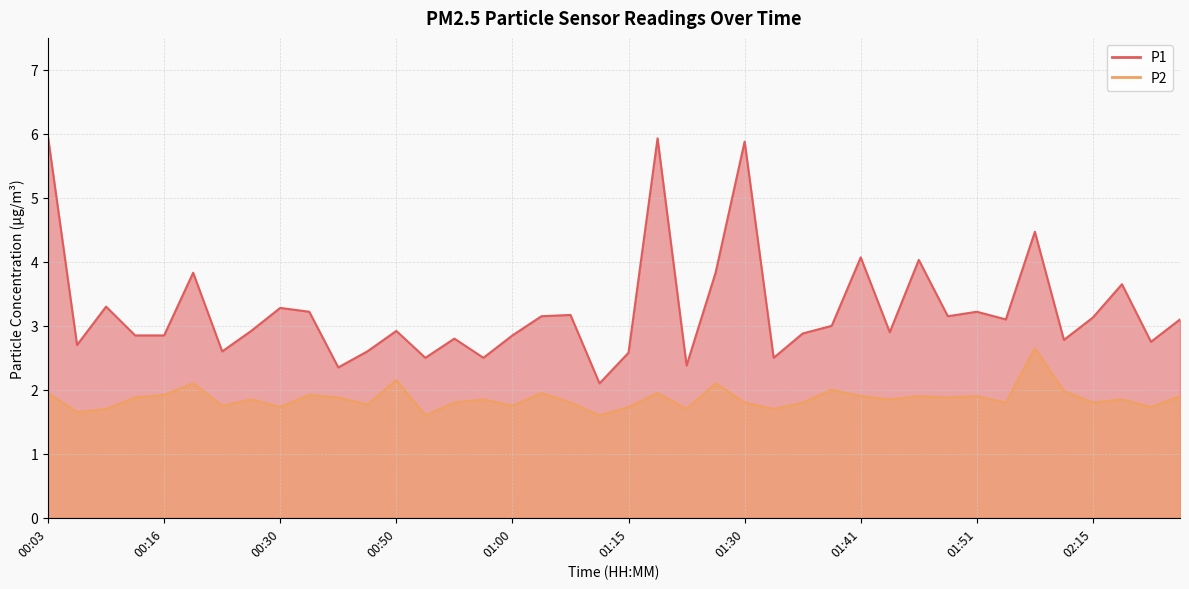

At how many categories does at least one series exceed 5?

3